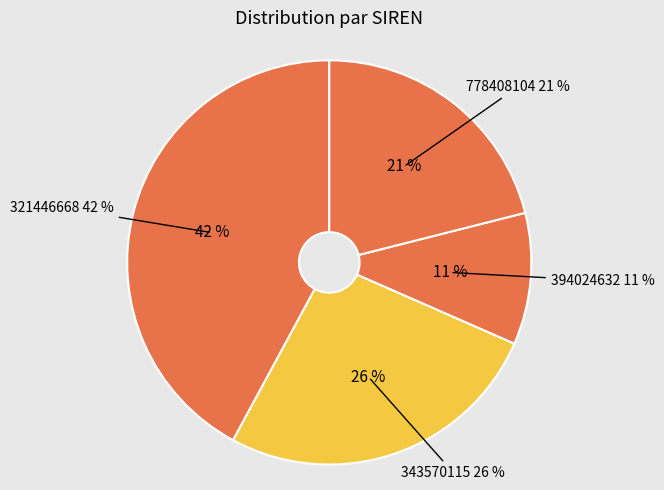

Approximately how many times larger is the value at 394024632 compared to 778408104?

0.5